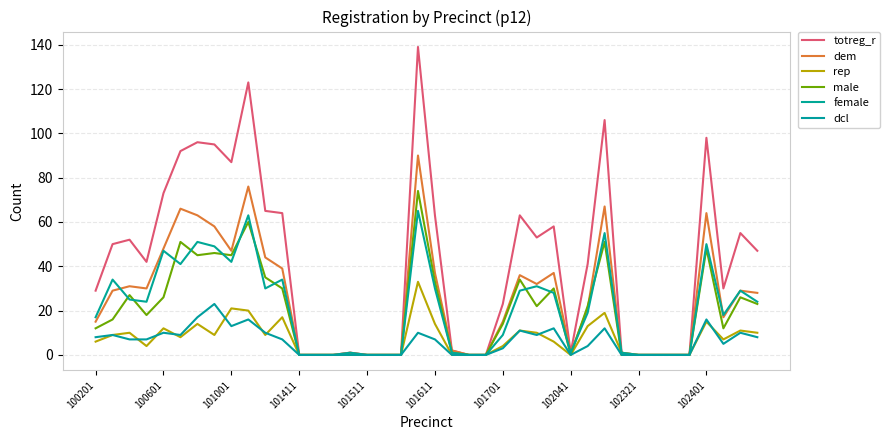

What is the highest value of the rep series?

33